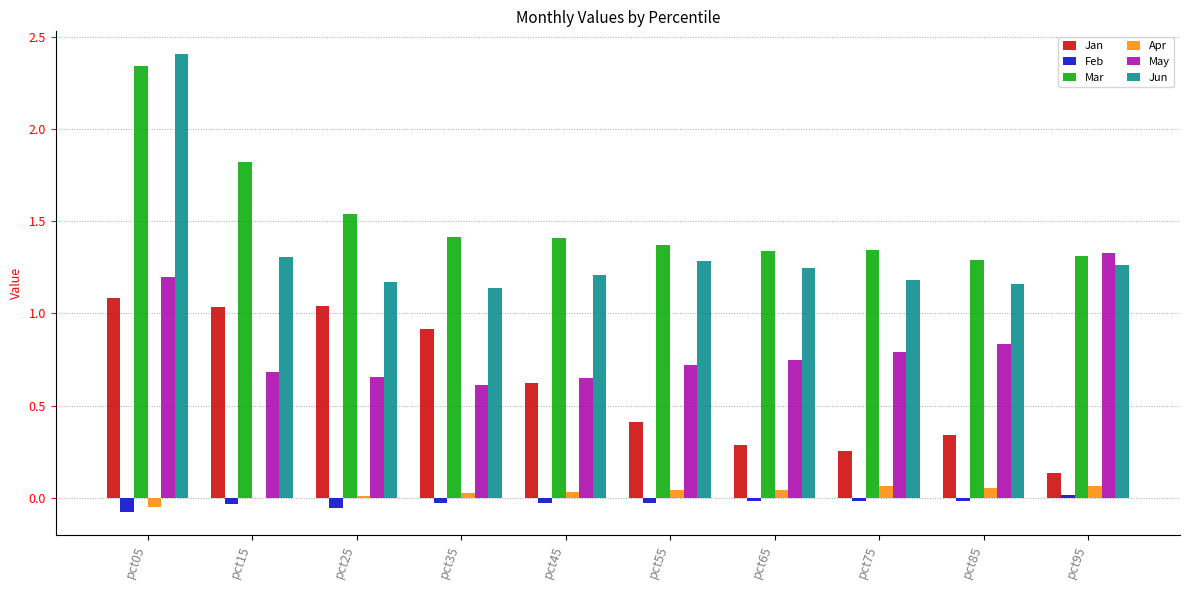

How many data points does each series have?

10